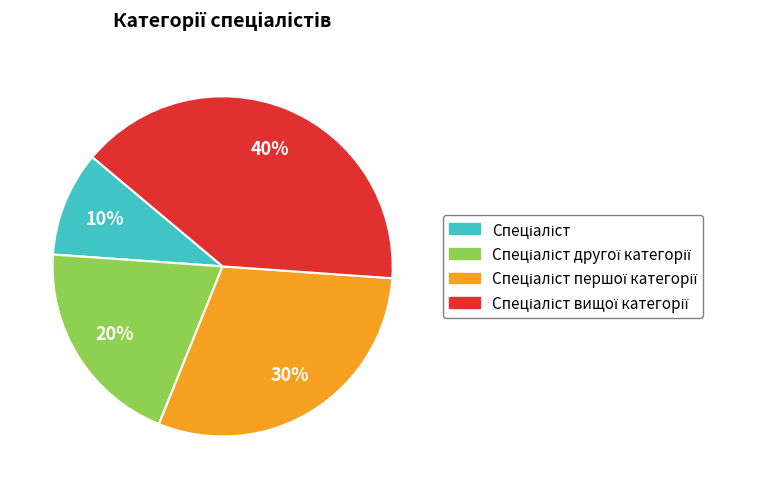

To the nearest percent, what is the difference between the largest and smallest slice percentages?

30%